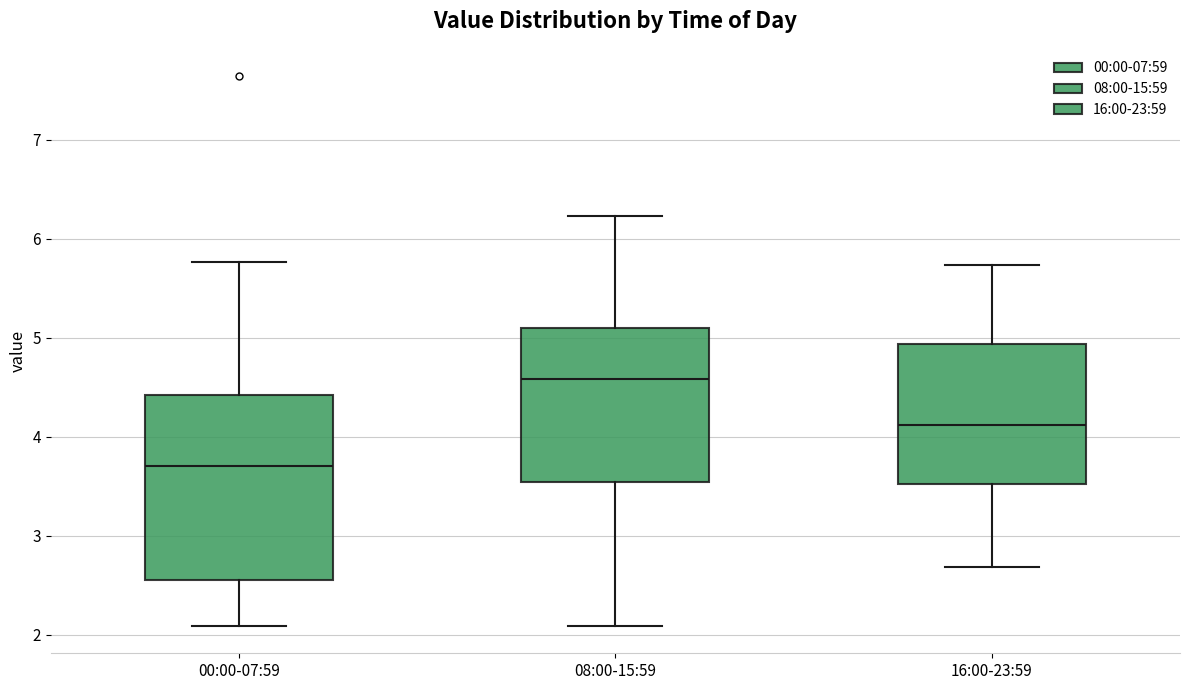

Which box is the tallest, from its lower edge to its upper edge?

00:00-07:59